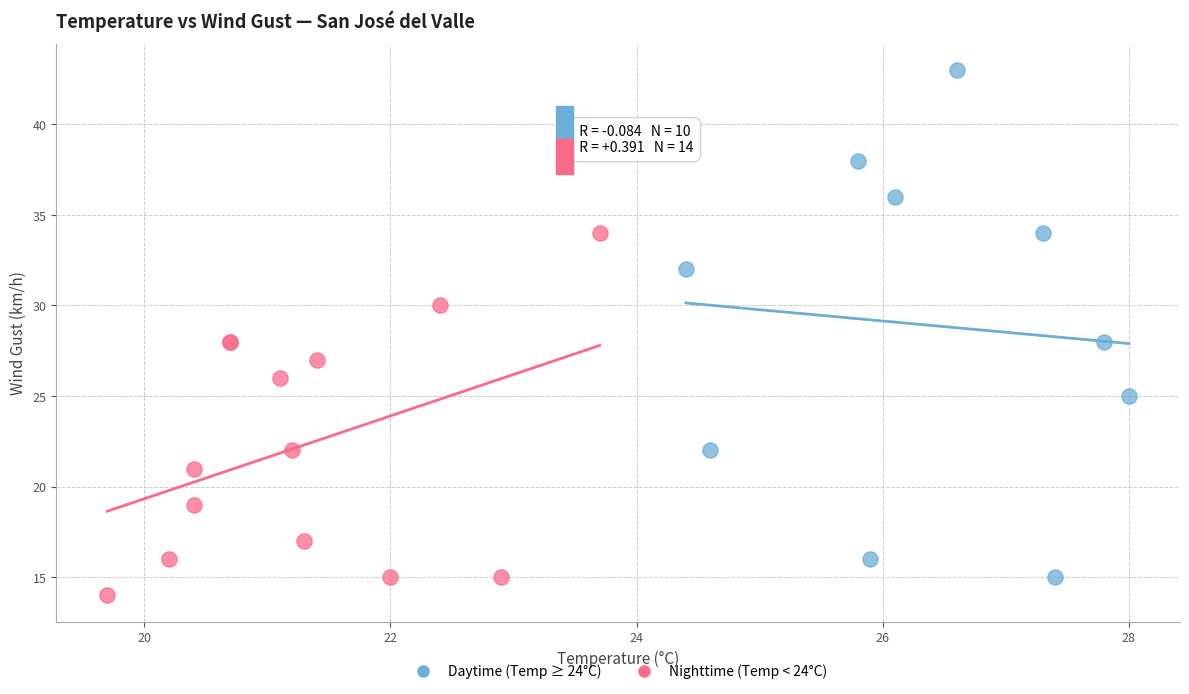

Which series reaches the minimum Y coordinate?

Nighttime (Temp < 24°C)